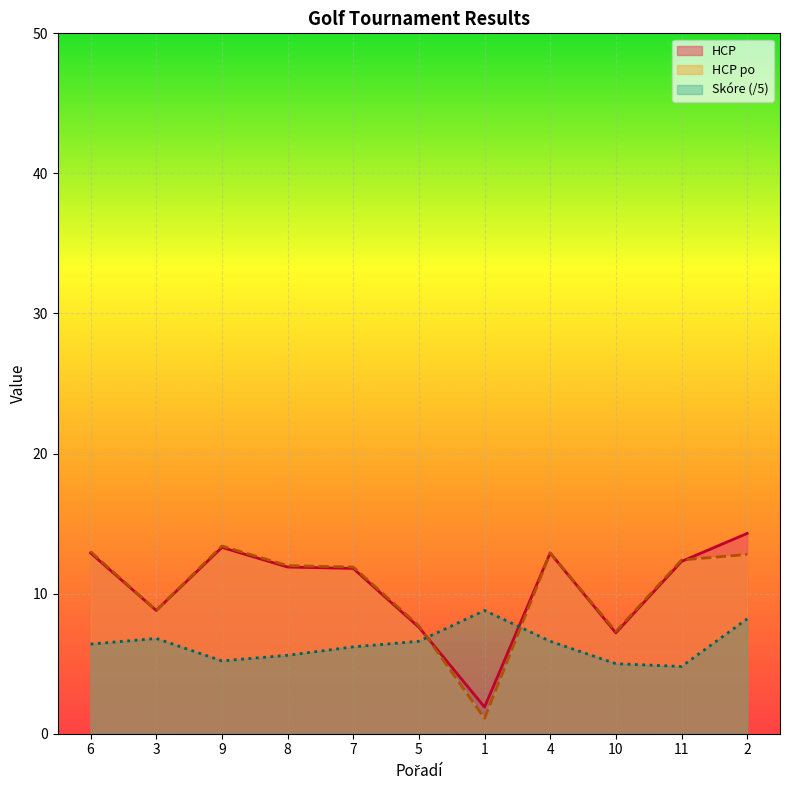

Reading right to left, list all the values displayed in this chart.

HCP: 14.3	12.3	7.2	12.9	1.9	7.6	11.8	11.9	13.3	8.8	12.9
HCP po: 12.8	12.4	7.3	12.9	1.1	7.7	11.9	12.0	13.4	8.8	13.0
Skóre: 8.2	4.8	5.0	6.6	8.8	6.6	6.2	5.6	5.2	6.8	6.4